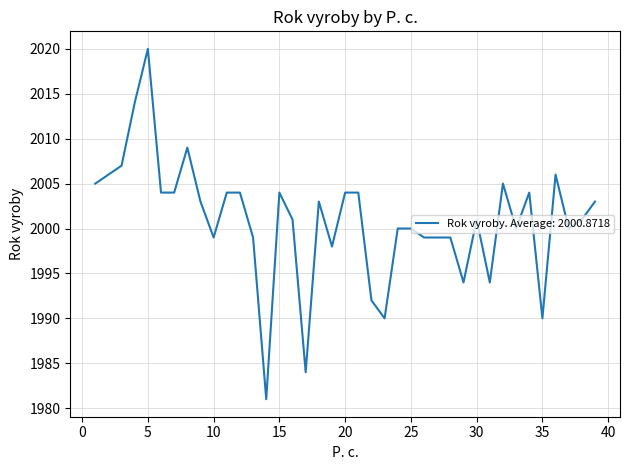

What is the smallest value displayed?

1981